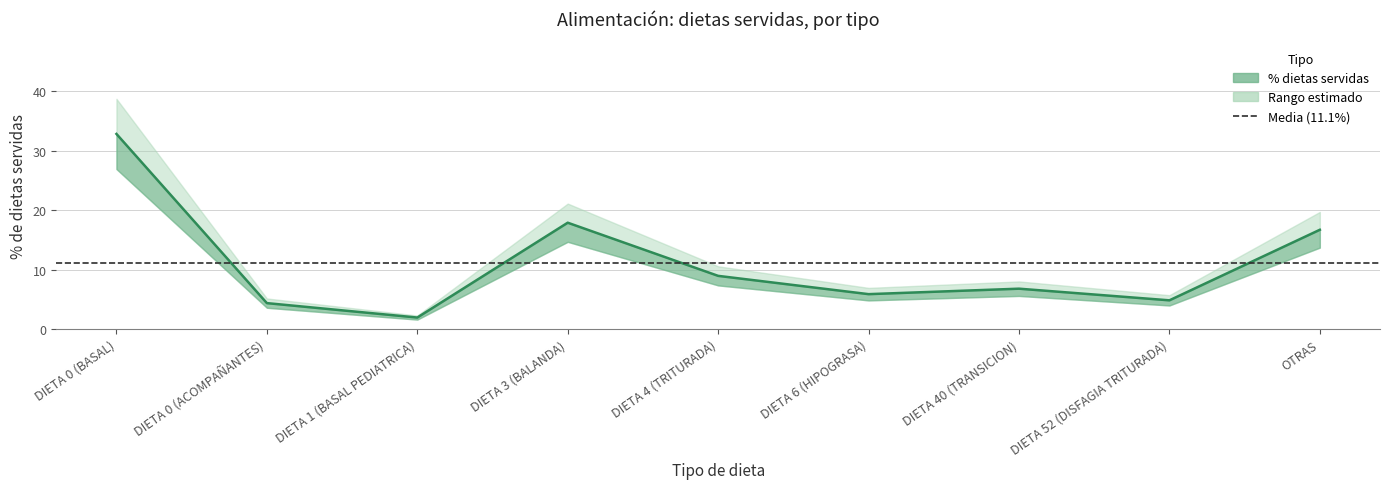

Between DIETA 3 (BALANDA) and DIETA 1 (BASAL PEDIATRICA), which is larger?

DIETA 3 (BALANDA)